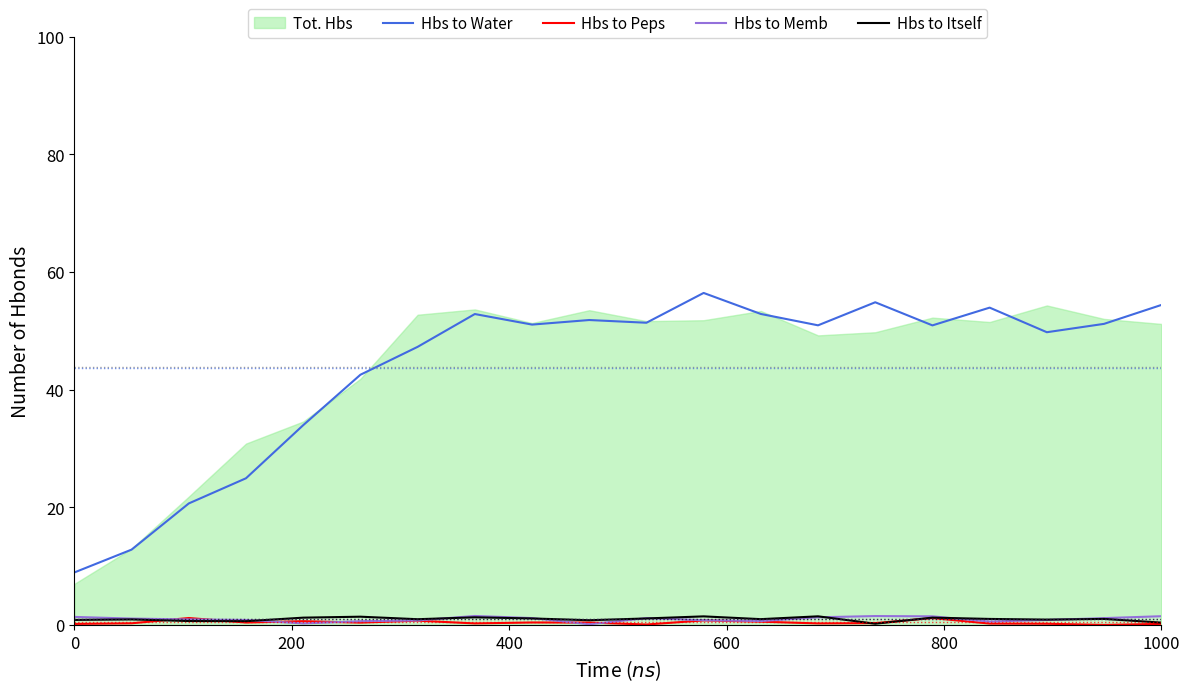

The value of Hbs to Water at 1000 is 54.4. True or false?

True